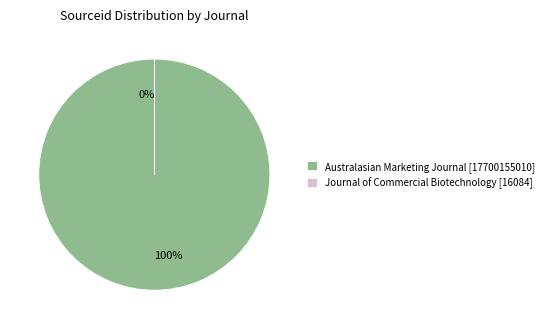

The Journal of Commercial Biotechnology slice represents 0% of the pie. True or false?

True